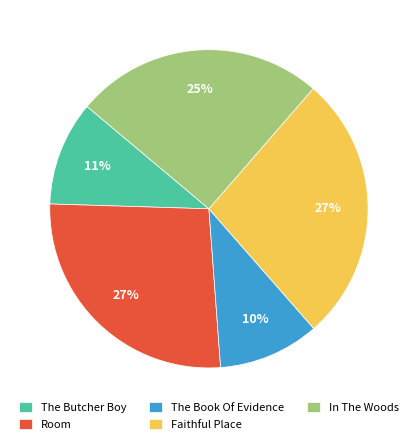

Do Faithful Place and The Book Of Evidence together represent more than half of the pie?

No